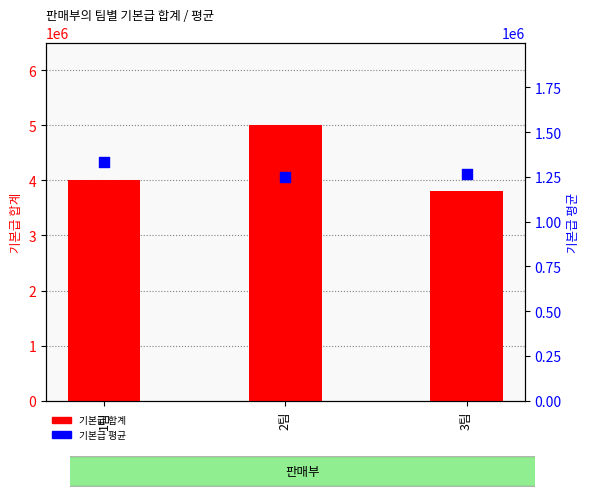

Which series has the widest spread of Y values?

기본급 합계